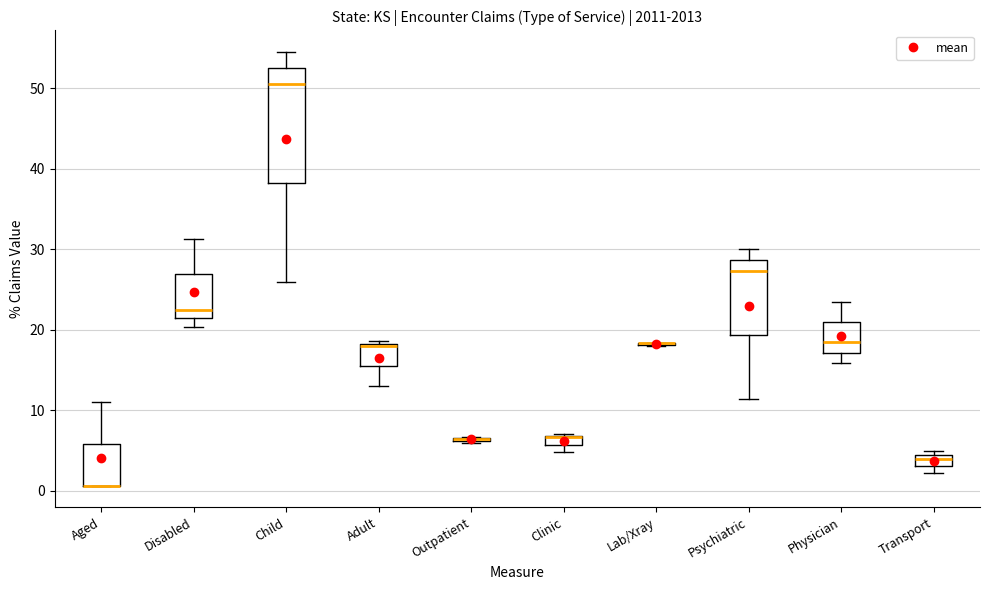

Comparing the boxes themselves (not the whiskers), which one is the tallest?

Child